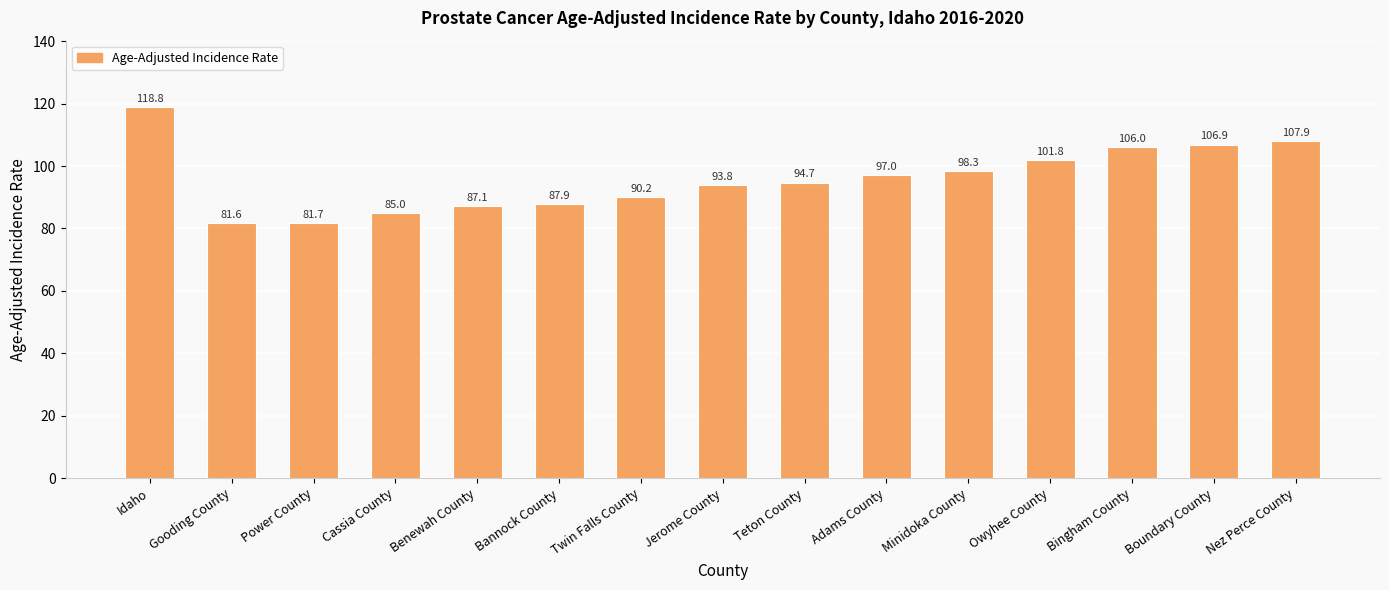

What is the minimum value shown in the chart?

81.6